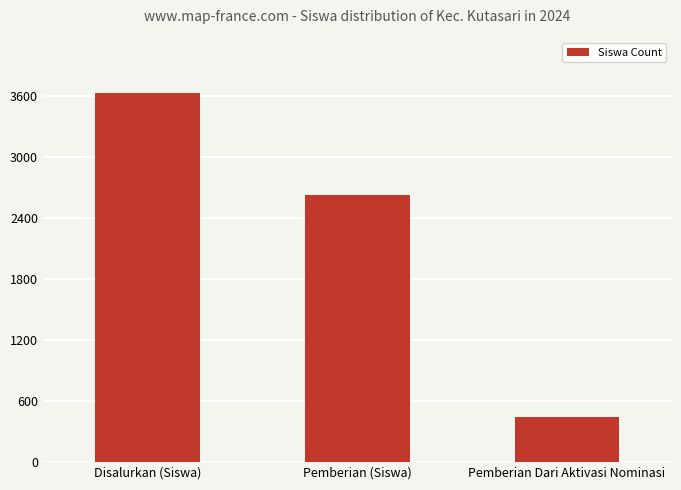

What is the approximate value at Pemberian (Siswa)?

2633